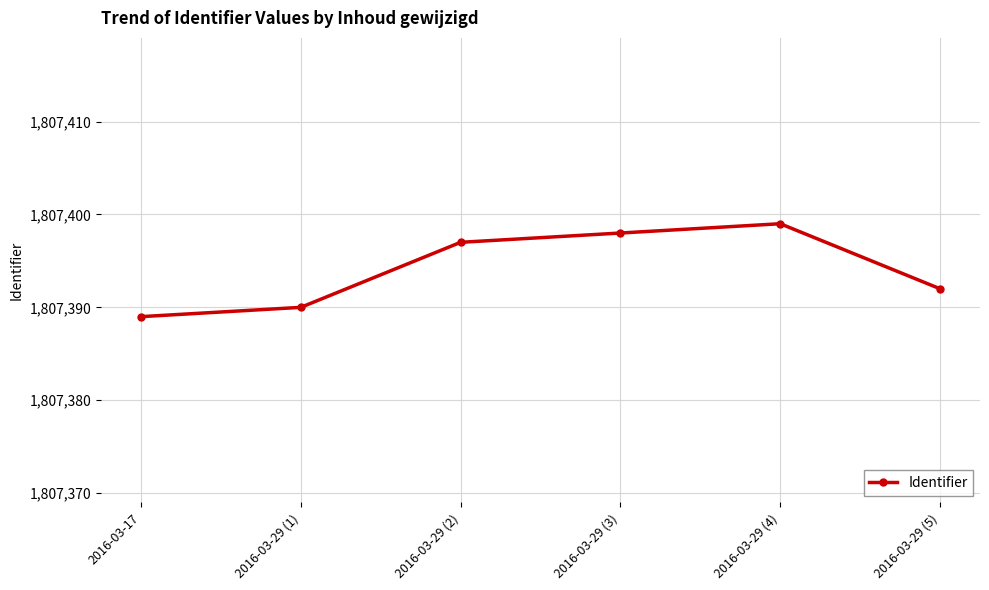

Is it true that the value at 2016-03-29 (5) is 1807392?

True